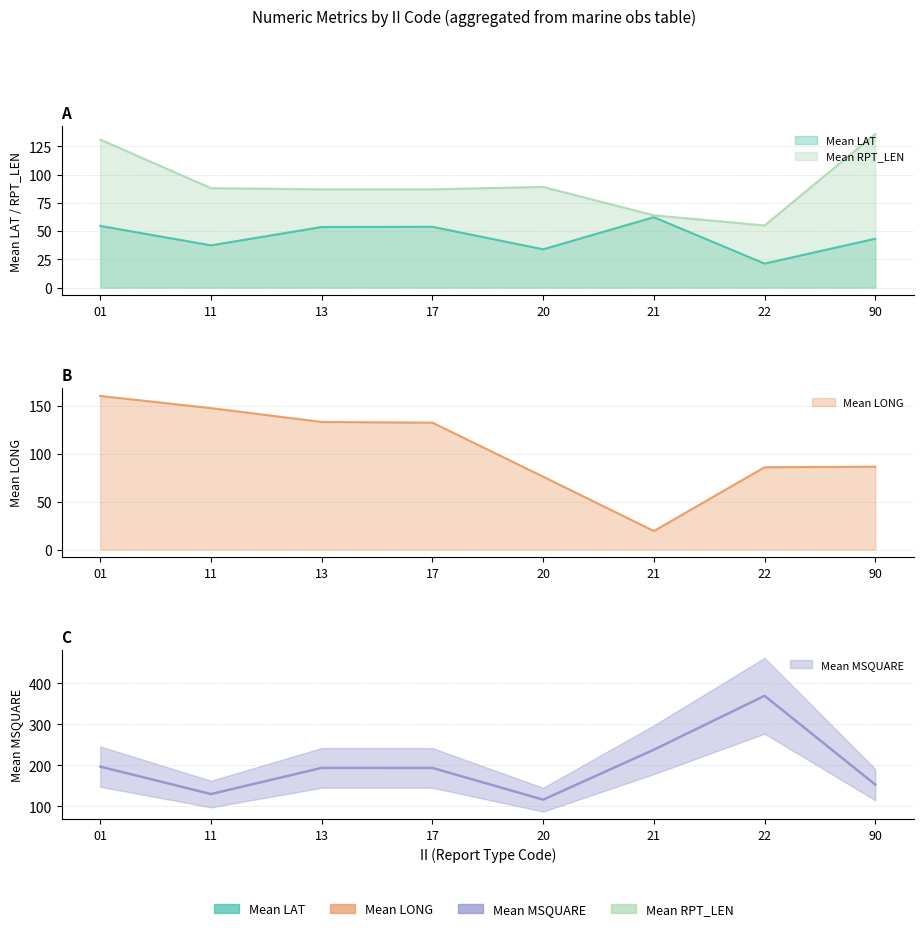

What is the value of the Mean MSQUARE point at the 3rd from the left?

193.9